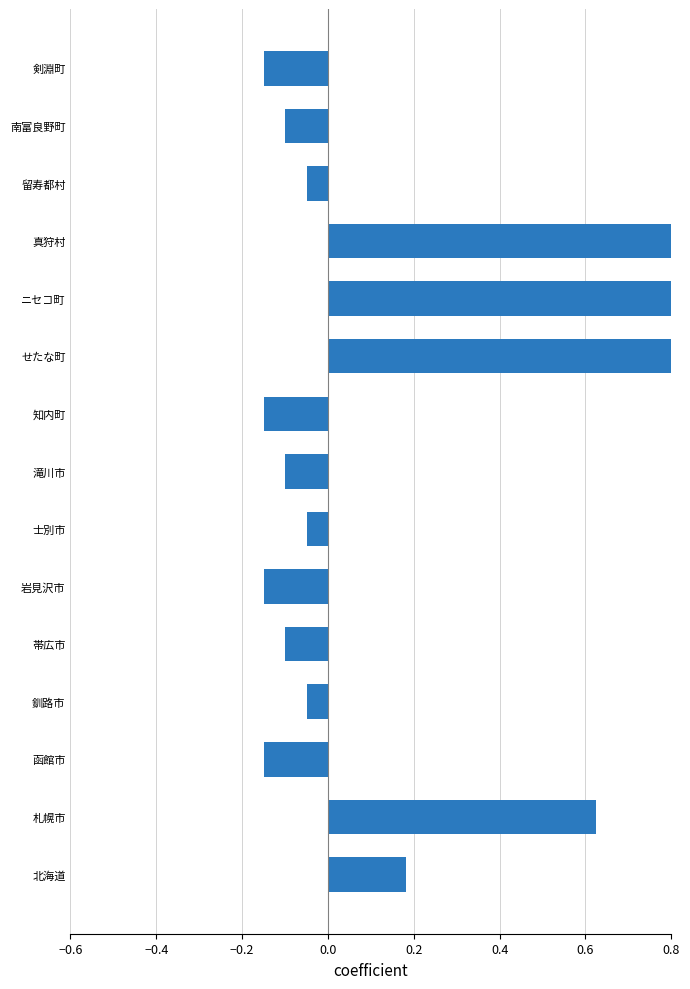

Reading left to right, what are all the values shown in this chart?

0.2	0.6	-0.2	-0.1	-0.1	-0.2	-0.1	-0.1	-0.2	1.0	1.0	1.0	-0.1	-0.1	-0.2